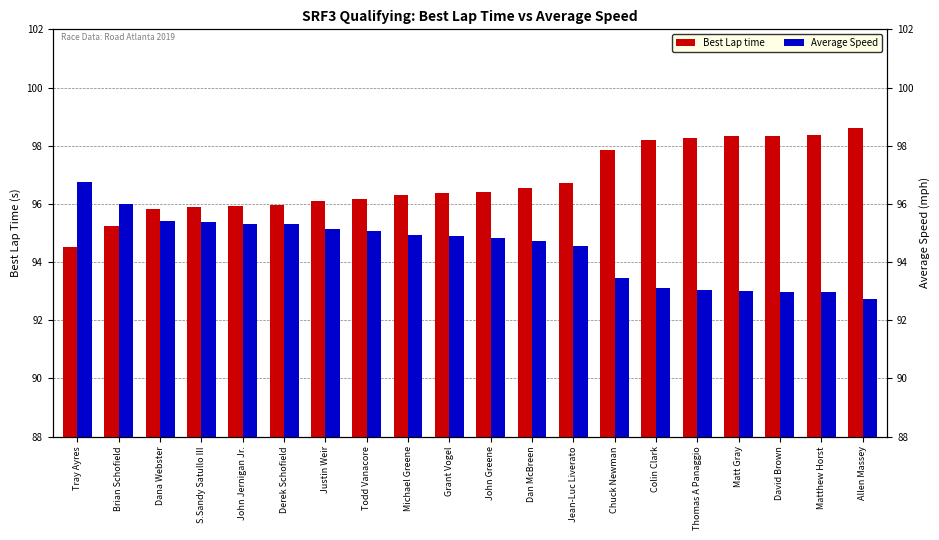

The Average Speed series shows 126.6 at Michael Greene. True or false?

False